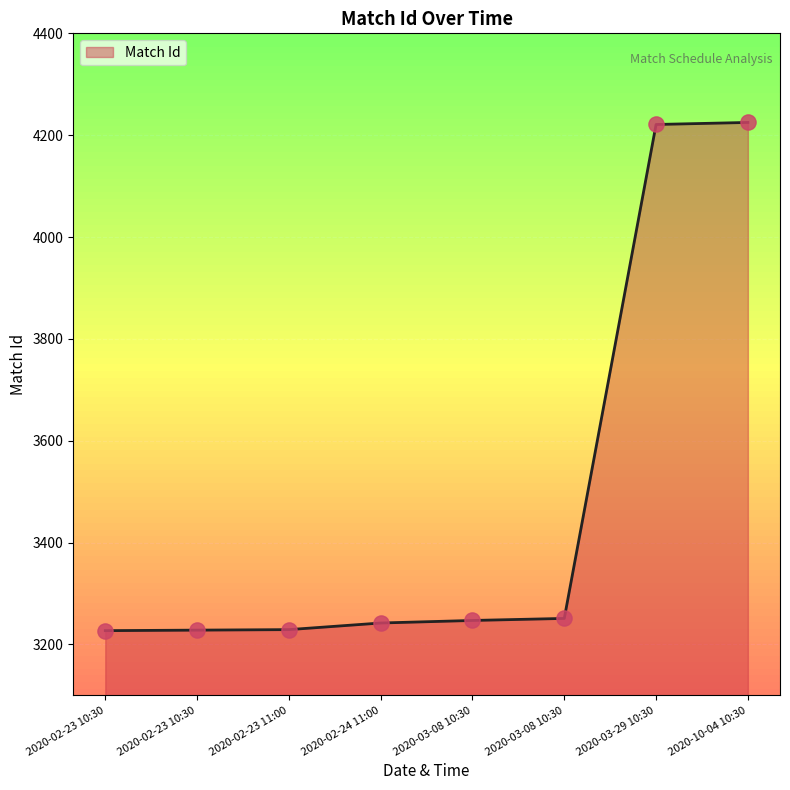

Between 2020-02-23 11:00 and 2020-02-24 11:00, which is larger?

2020-02-24 11:00